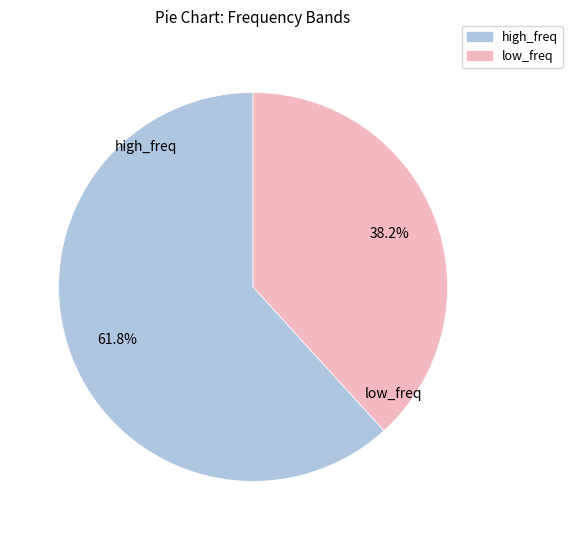

Is there any slice that represents more than half of the pie?

Yes